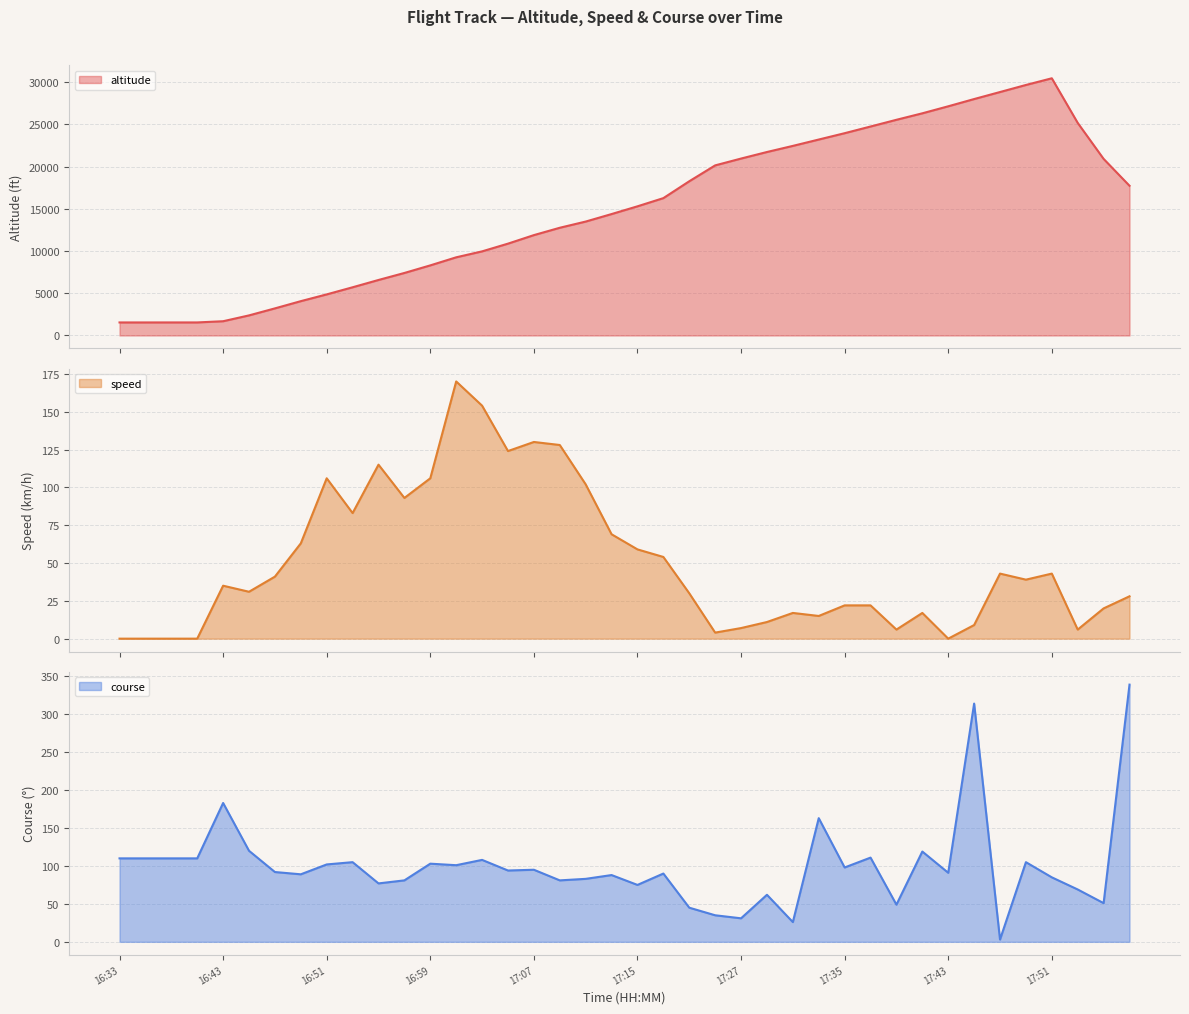

The speed series shows 220 at 17:05. True or false?

False